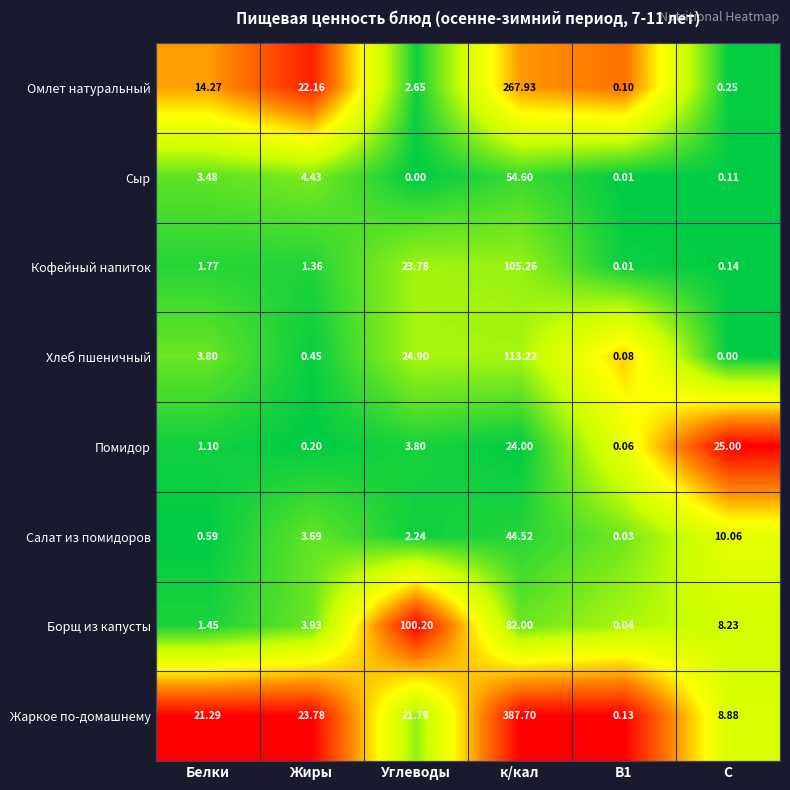

What is the difference between the highest and lowest values at к/кал?

363.7